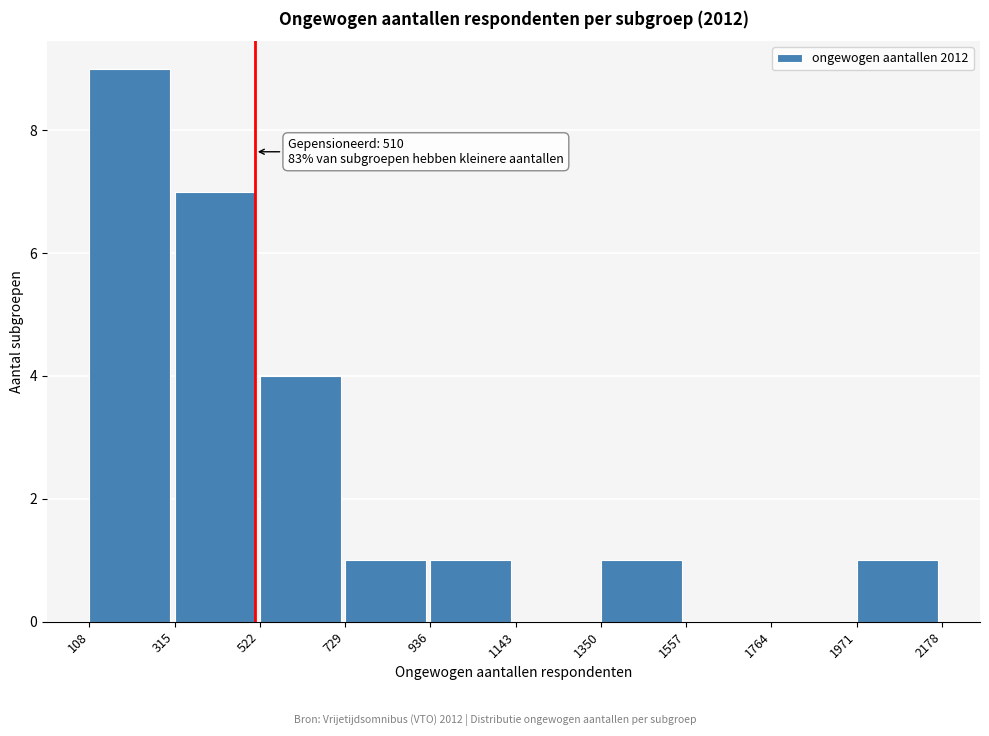

Over which range of the x-axis is the bar tallest?

108 to 315